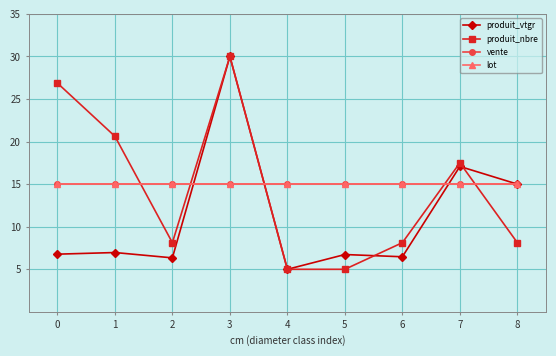

Does the chart have visible grid lines?

Yes